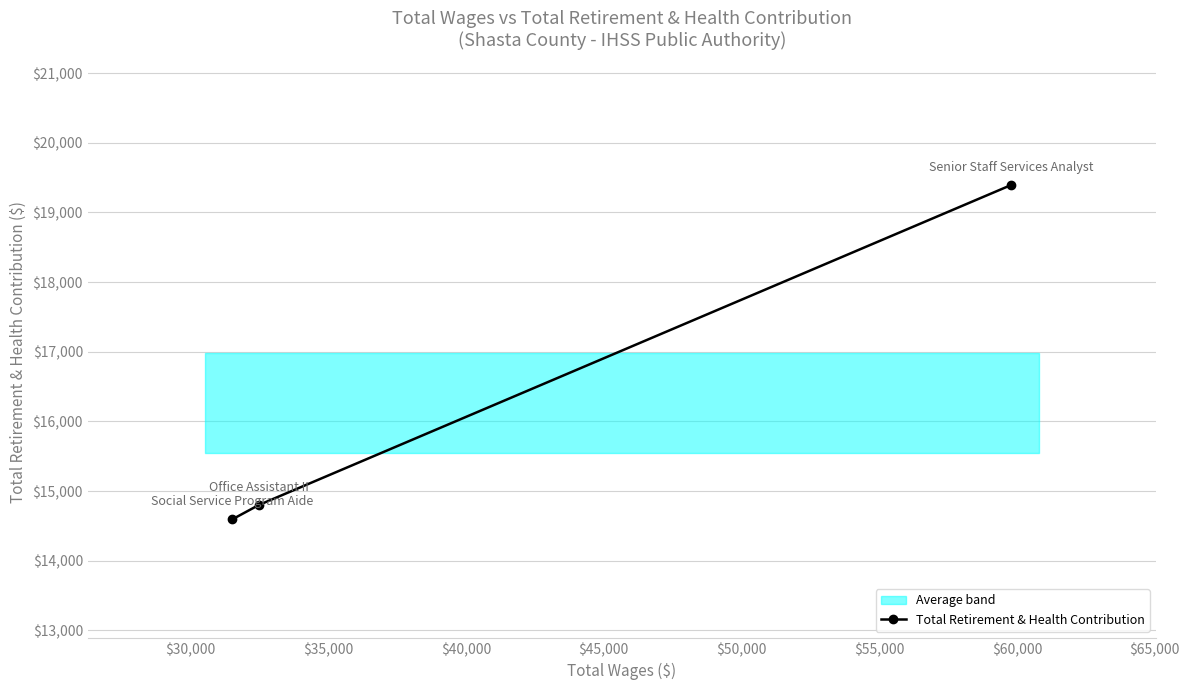

What is the lowest value of the Total Retirement & Health Contribution series?

14595